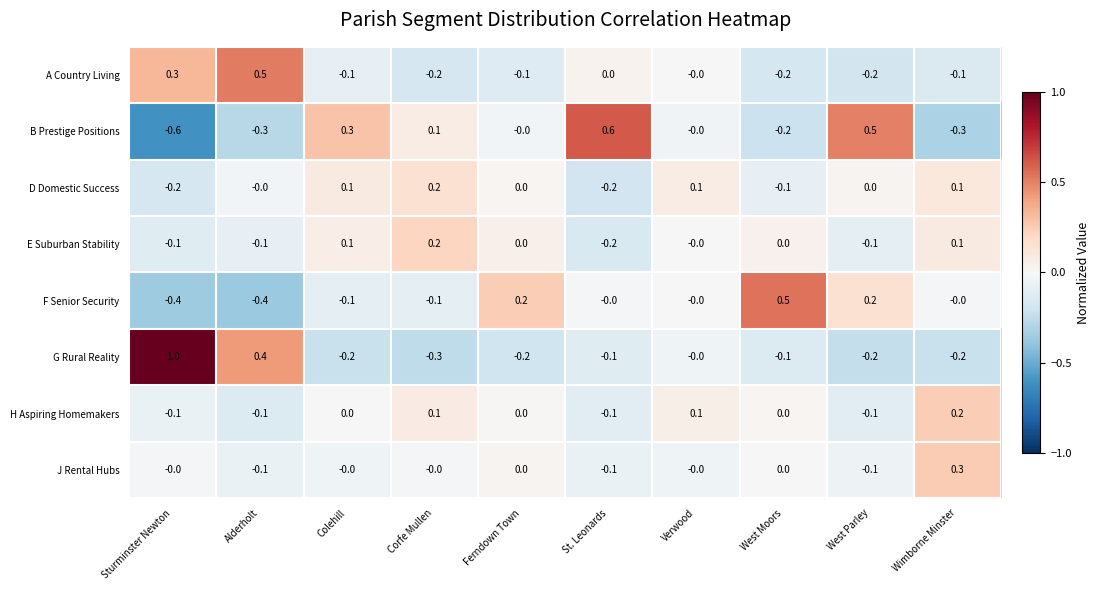

Between St. Leonards and West Moors, which series saw the biggest shift?

B Prestige Positions